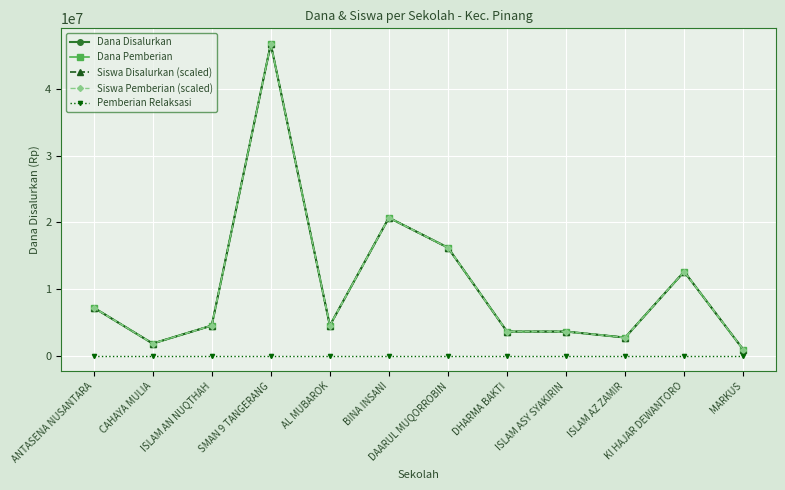

What is the difference between the Siswa Pemberian (scaled) values at KI HAJAR DEWANTORO and CAHAYA MULIA?

10800000